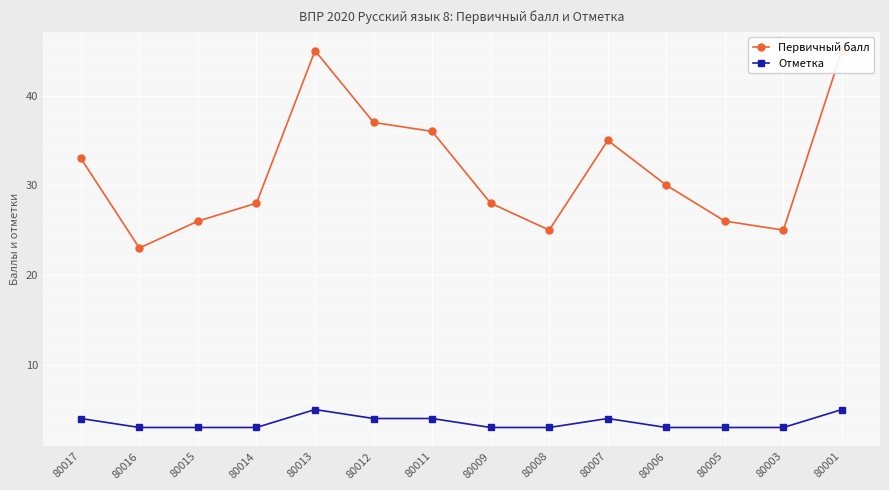

True or false: Первичный балл and Отметка intersect in this chart.

False